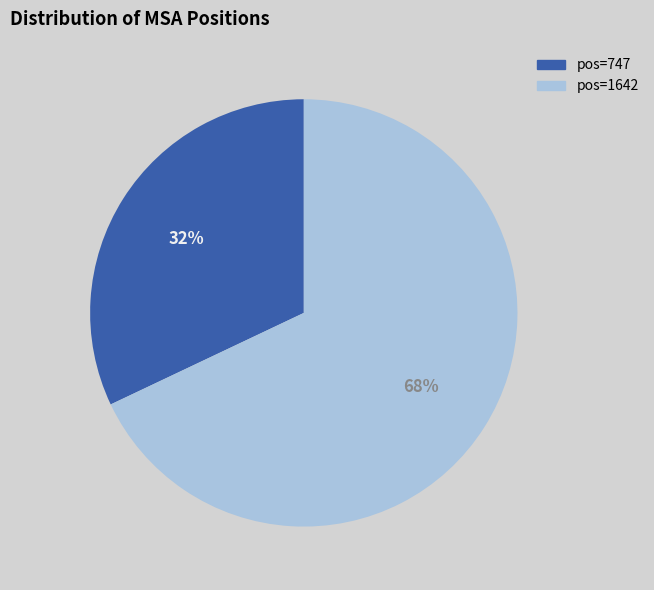

Is there any slice that represents more than half of the pie?

Yes